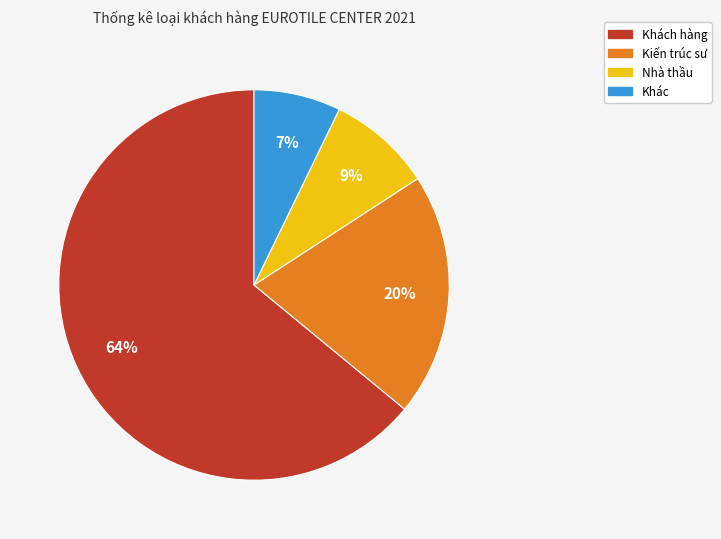

To the nearest percent, what is the difference between the largest and smallest slice percentages?

57%